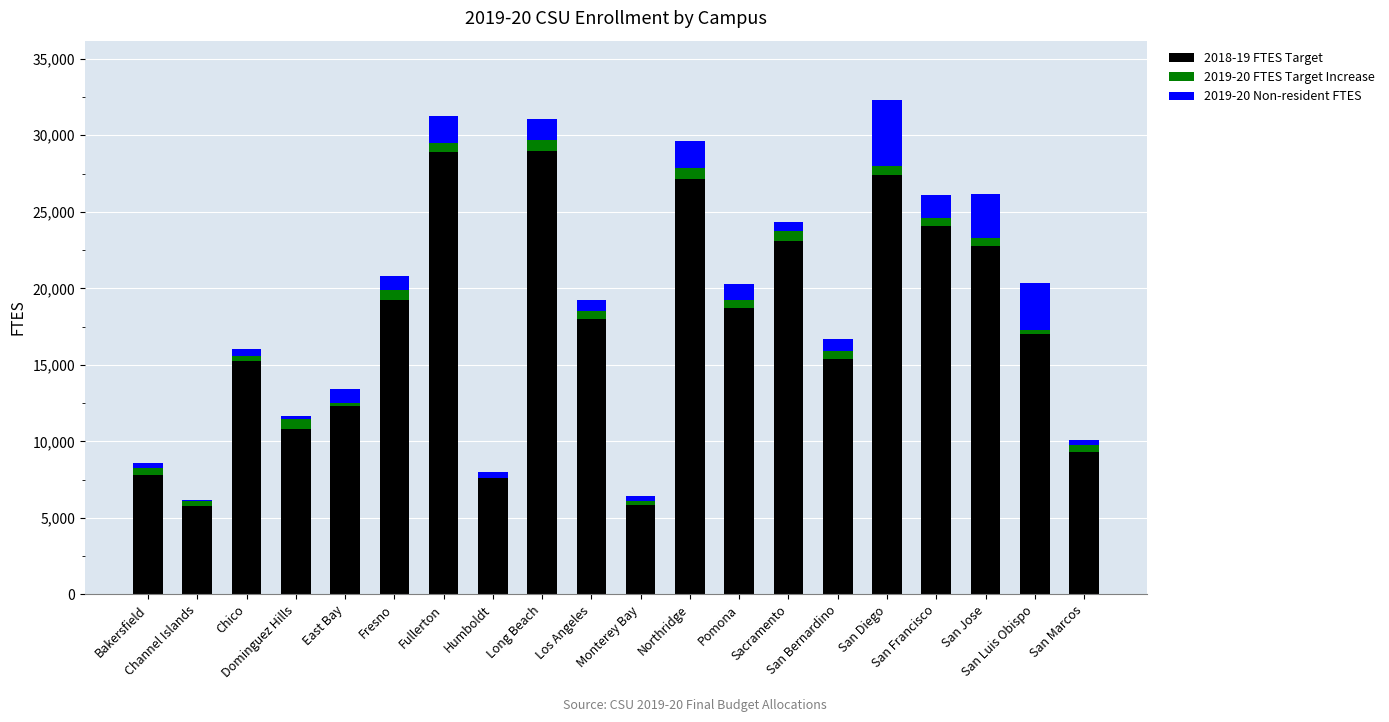

How many series are shown in this chart?

3